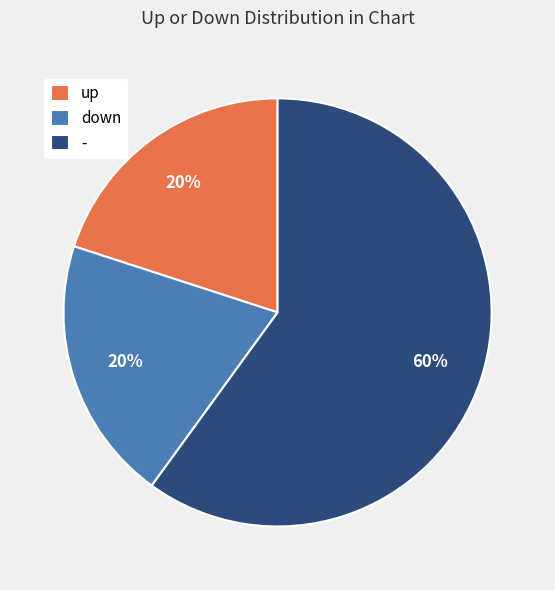

True or false: down accounts for 20% of the total.

True